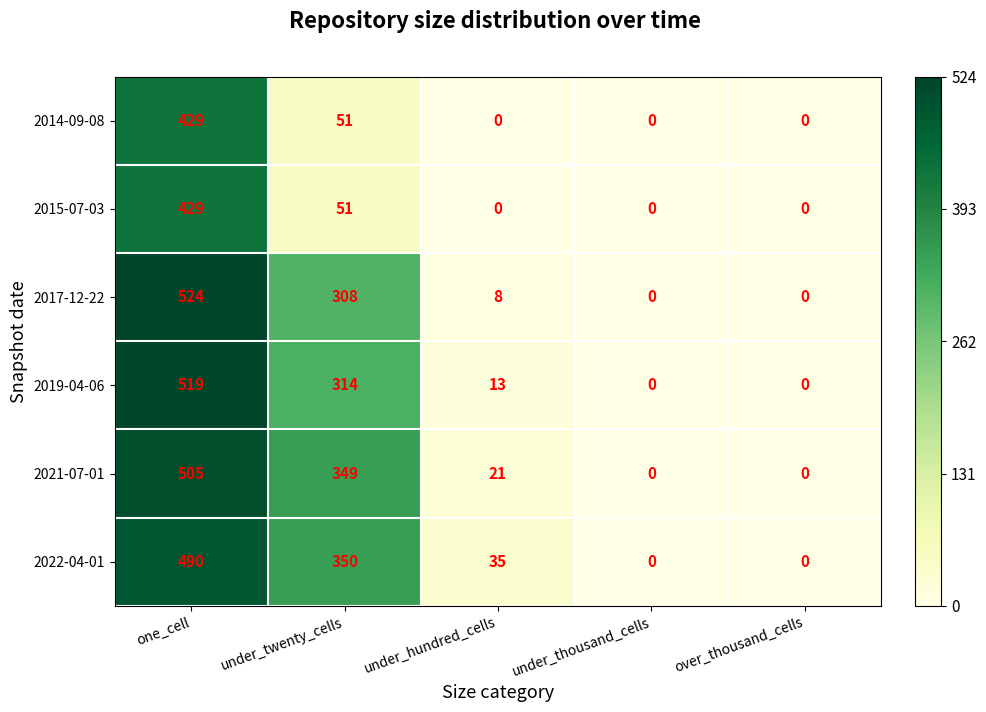

How many 2014-09-08 values are between 0 and 51?

4